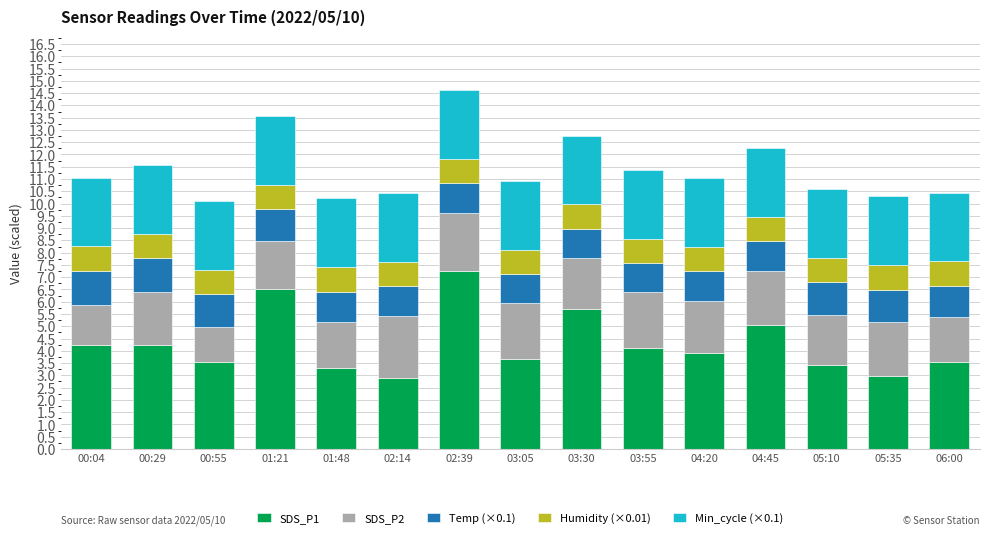

Which category has the highest value in the SDS_P1 series?

02:39